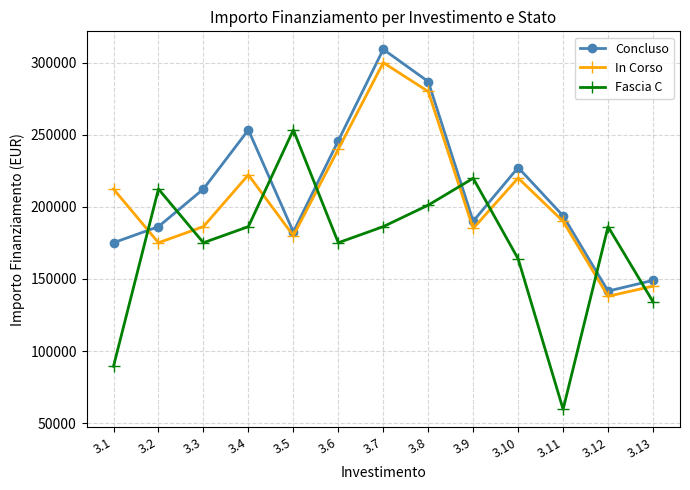

Which series has the largest range (max minus min)?

Fascia C